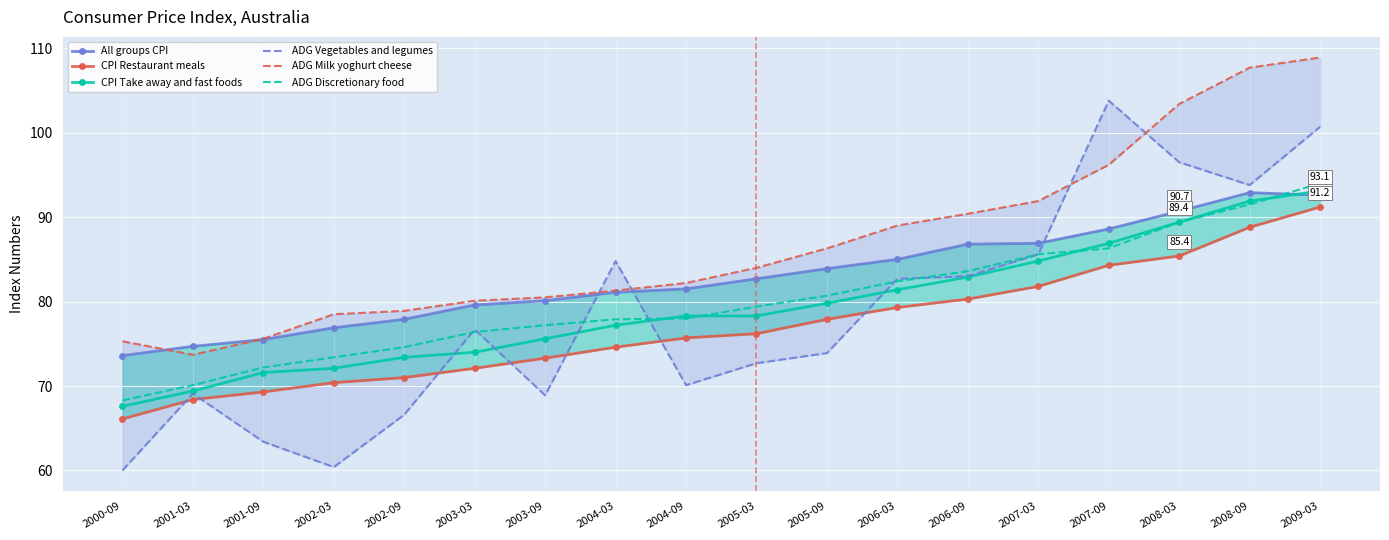

Reading right to left, transcribe all the data shown in this chart.

All groups CPI: 92.6	92.9	90.7	88.6	86.9	86.8	85.0	83.9	82.7	81.5	81.1	80.1	79.6	77.9	76.9	75.5	74.7	73.6
CPI Restaurant meals: 91.2	88.8	85.4	84.3	81.8	80.3	79.3	77.9	76.2	75.7	74.6	73.3	72.1	71.0	70.4	69.3	68.4	66.1
CPI Take away and fast foods: 93.1	91.9	89.4	86.9	84.8	82.9	81.4	79.8	78.3	78.3	77.2	75.6	74.0	73.4	72.1	71.6	69.4	67.6
ADG Vegetables and legumes: 100.7	93.8	96.5	103.8	85.6	83.0	82.7	73.9	72.7	70.1	84.8	68.9	76.7	66.6	60.4	63.4	69.1	60.0
ADG Milk yoghurt cheese: 108.9	107.7	103.4	96.2	91.9	90.4	89.0	86.3	84.0	82.2	81.3	80.5	80.1	78.9	78.5	75.6	73.7	75.3
ADG Discretionary food: 94.0	91.5	89.4	86.3	85.6	83.6	82.4	80.7	79.4	78.0	77.9	77.2	76.4	74.6	73.4	72.2	70.1	68.3